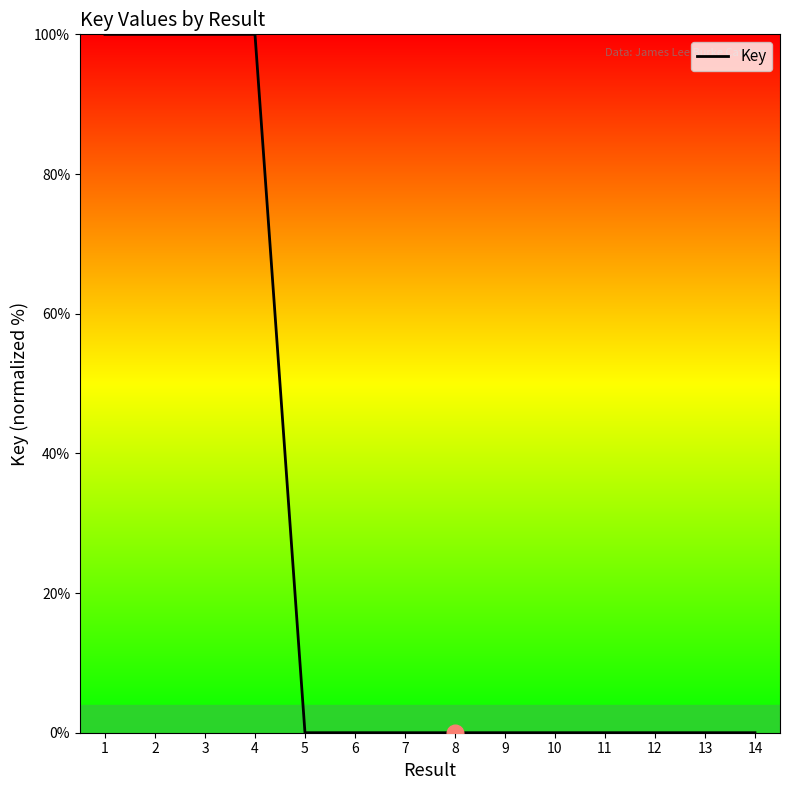

Is it true that the value at 1 is 179.9?

False